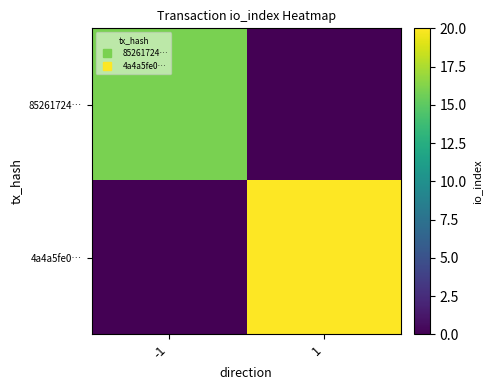

Which series has the largest range (max minus min)?

4a4a5fe0…